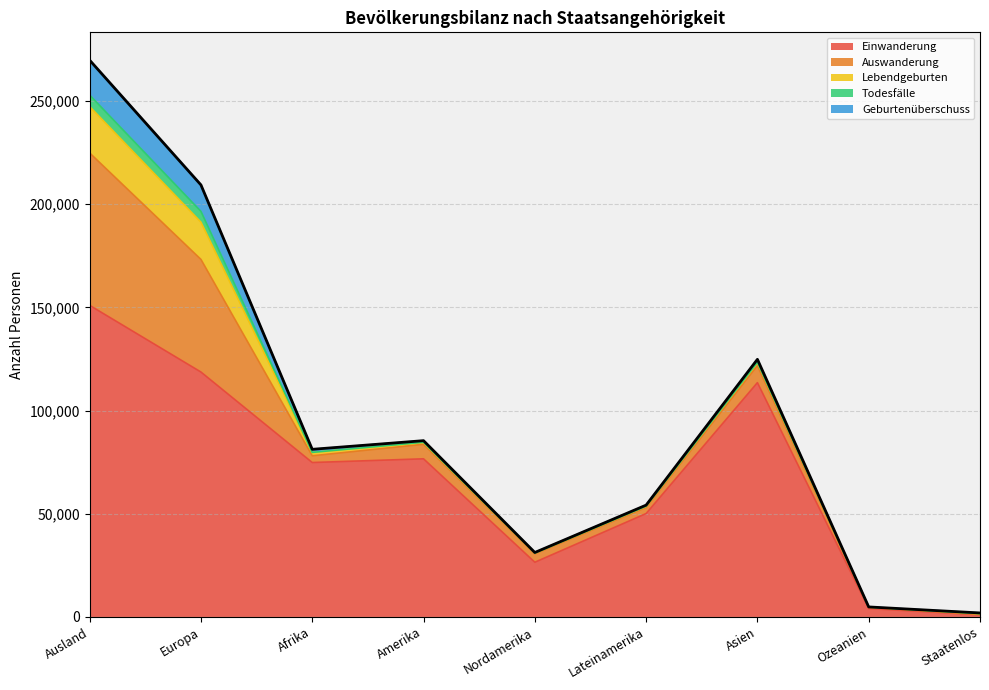

Between Europa and Afrika, which series saw the biggest shift?

Auswanderung